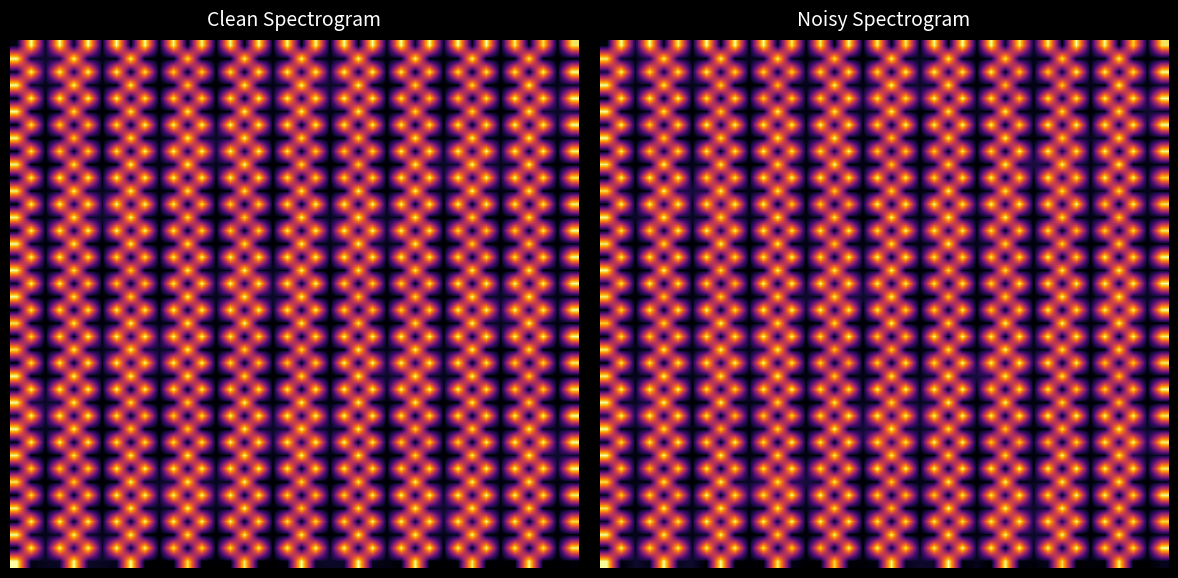

What is the greatest value displayed?

1.0